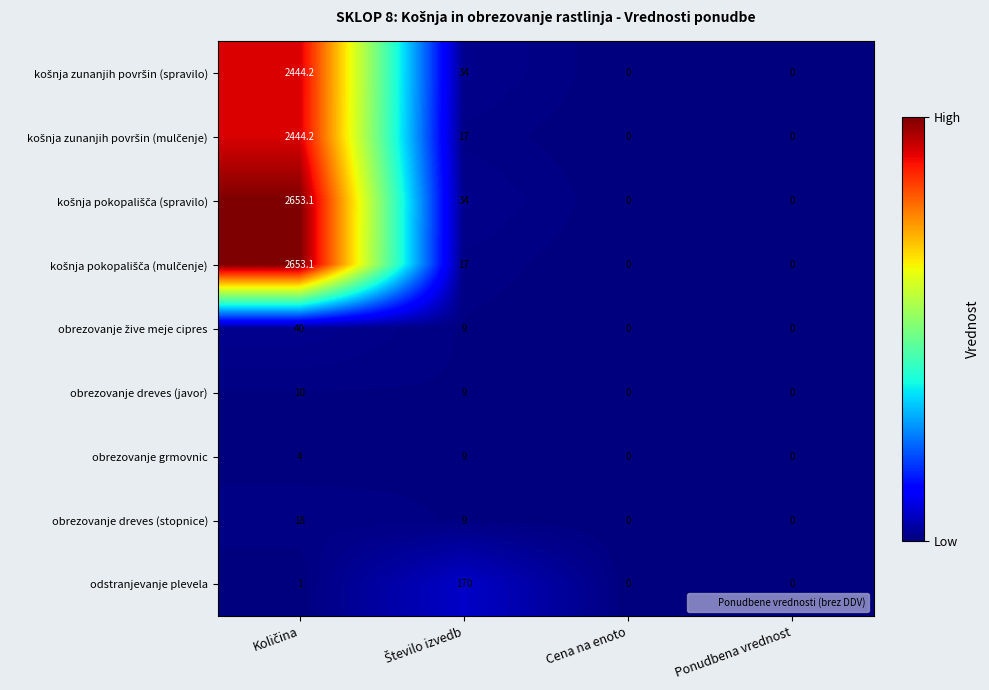

Count the obrezovanje dreves (stopnice) values in the range 0 to 18.

4